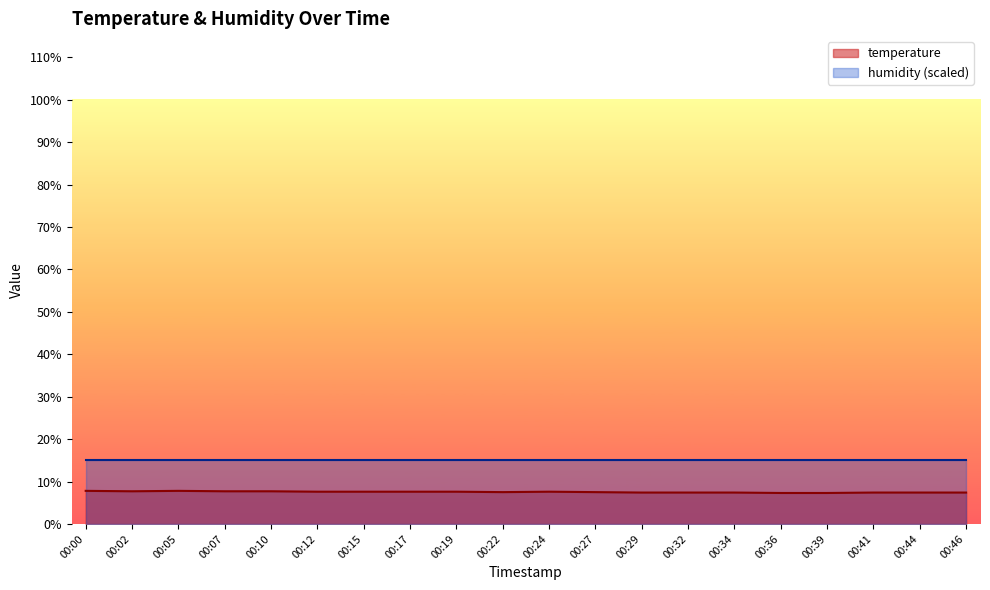

True or false: the data shows 7.4 at 00:29.

True